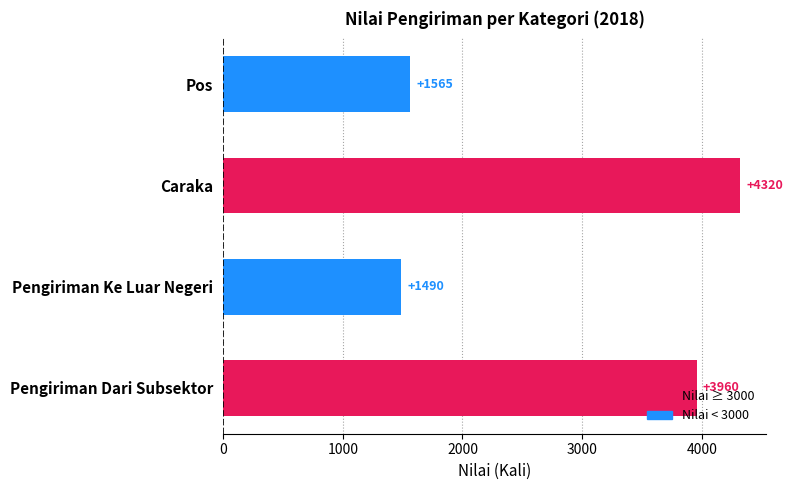

True or false: the data shows 2462 at Pos.

False